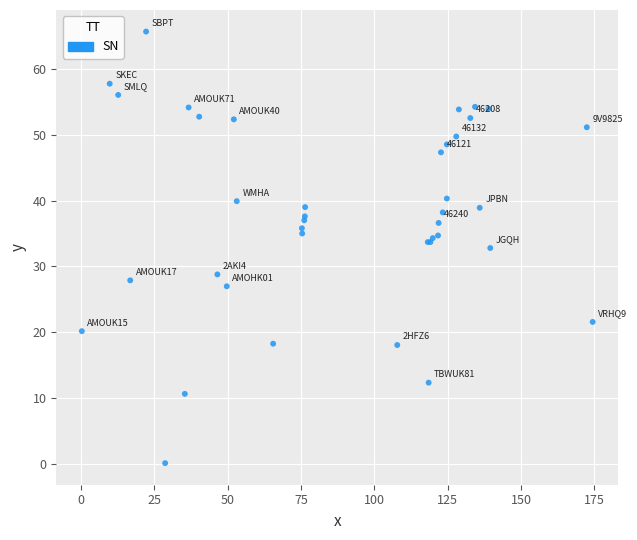

What Y value in the scatter plot is closest to 32?

32.8